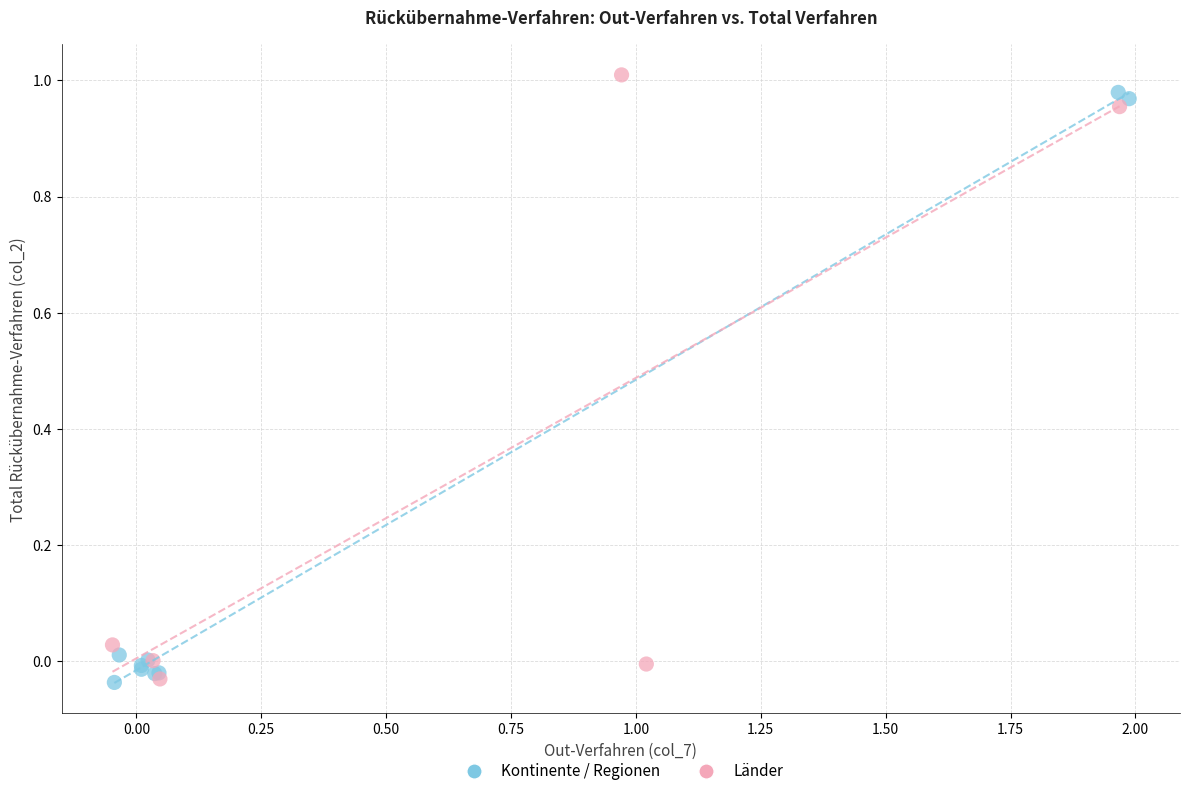

Which series contains the highest Y value?

Länder